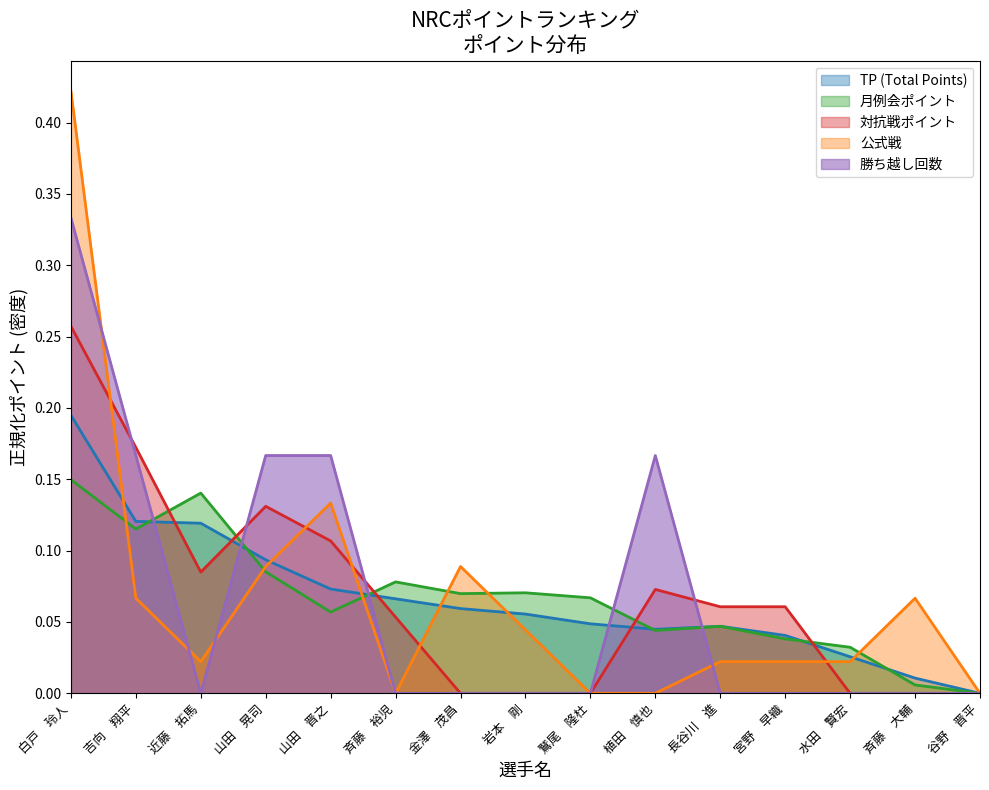

Which category has the lowest value across all series?

谷野　晋平